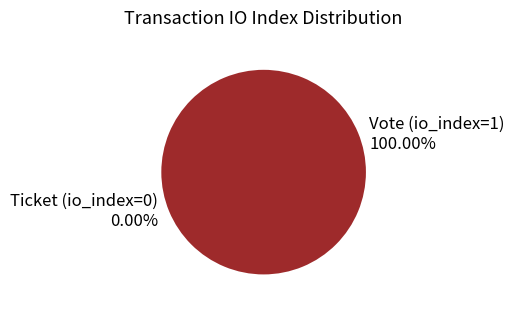

Is there any slice that represents more than half of the pie?

Yes